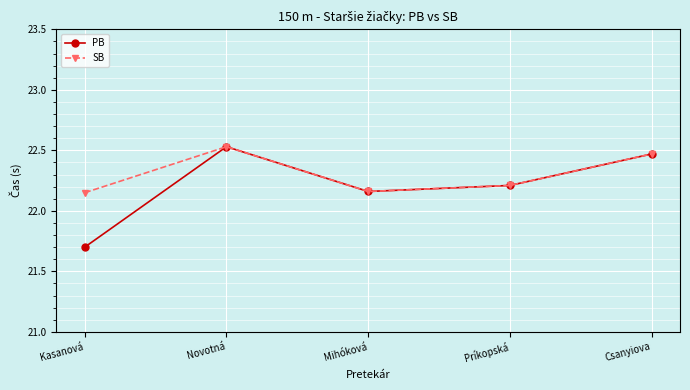

What is the label of the 1st point from the left?

Kasanová